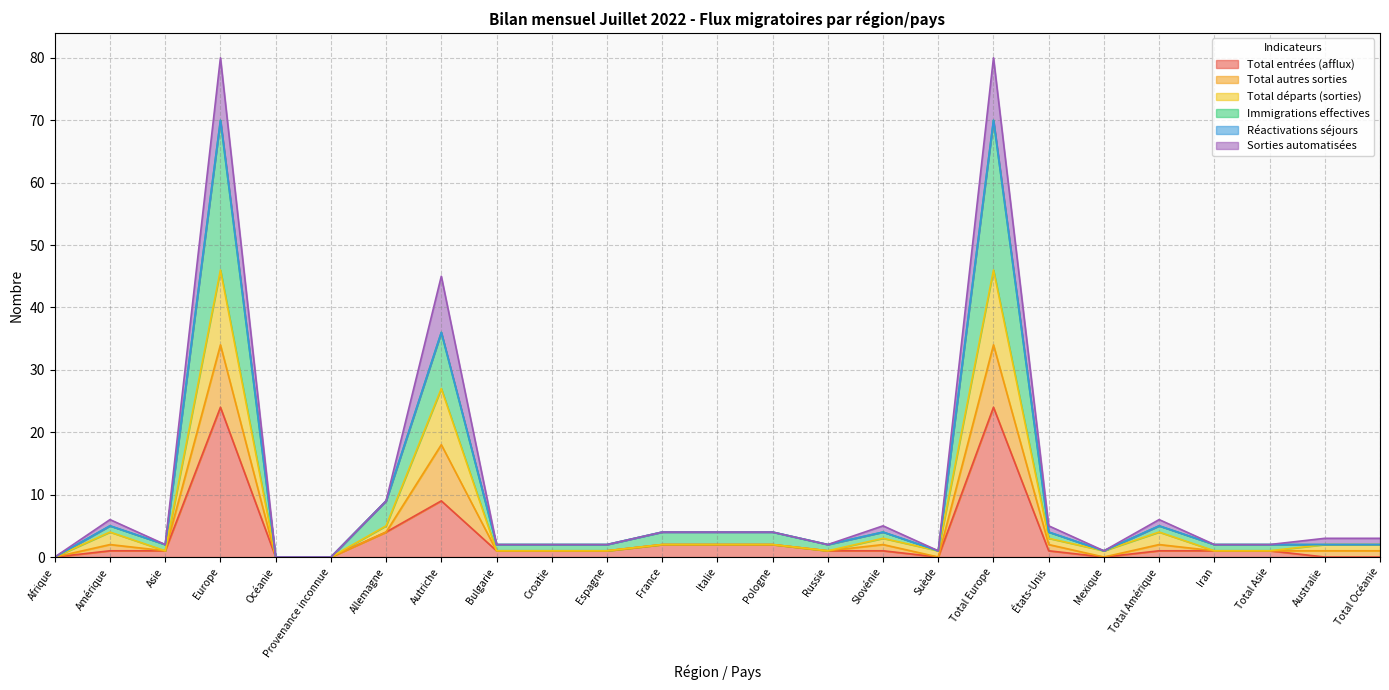

How many values in Total départs (sorties) are above zero?

22